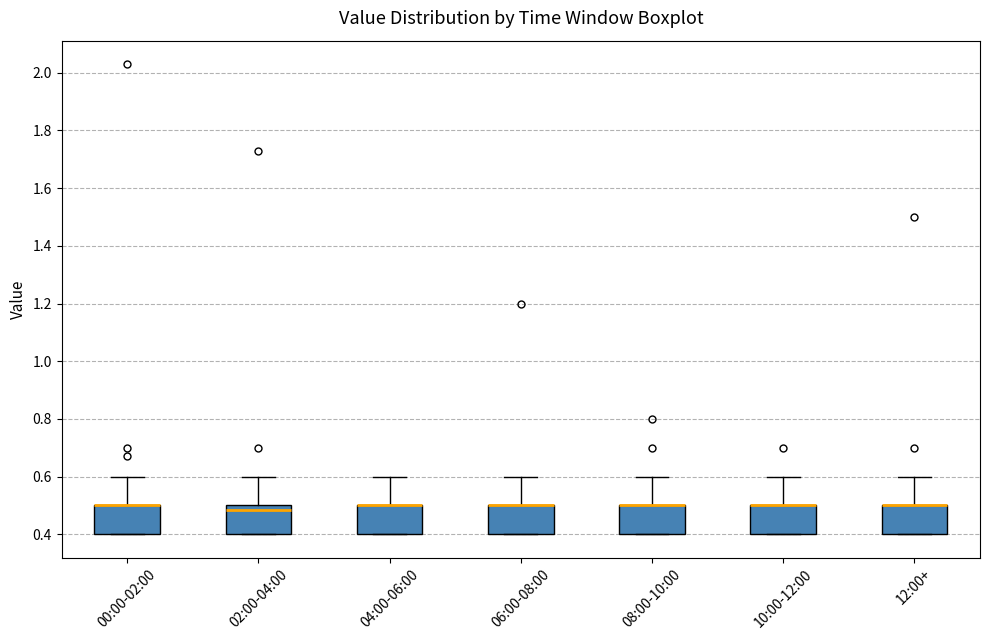

Reading left to right, read every box against the y-axis: the position of its median line, the range the box covers, and the ends of its whiskers. The values are not printed on the chart, so give them approximately, as read against the axis.

00:00-02:00: median 0.50 (drawn on the box's upper edge), box 0.40 to 0.50, whiskers 0.40 to 0.60
02:00-04:00: median 0.48, box 0.40 to 0.50, whiskers 0.40 to 0.60
04:00-06:00: median 0.50 (drawn on the box's upper edge), box 0.40 to 0.50, whiskers 0.40 to 0.60
06:00-08:00: median 0.50 (drawn on the box's upper edge), box 0.40 to 0.50, whiskers 0.40 to 0.60
08:00-10:00: median 0.50 (drawn on the box's upper edge), box 0.40 to 0.50, whiskers 0.40 to 0.60
10:00-12:00: median 0.50 (drawn on the box's upper edge), box 0.40 to 0.50, whiskers 0.40 to 0.60
12:00+: median 0.50 (drawn on the box's upper edge), box 0.40 to 0.50, whiskers 0.40 to 0.60